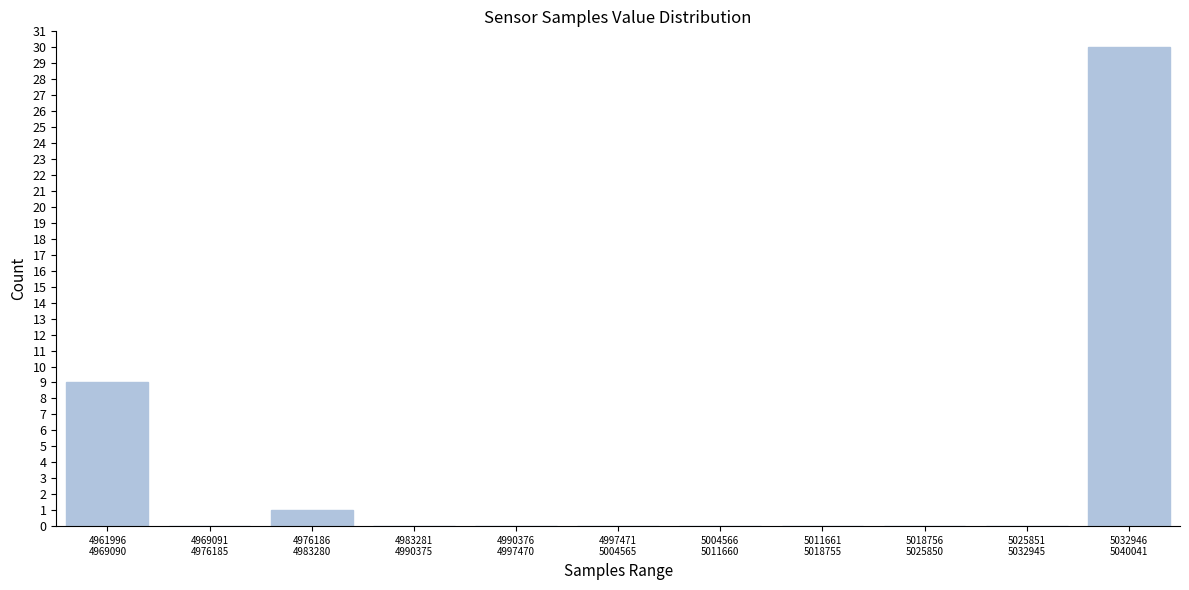

What is the sum of all values?

40